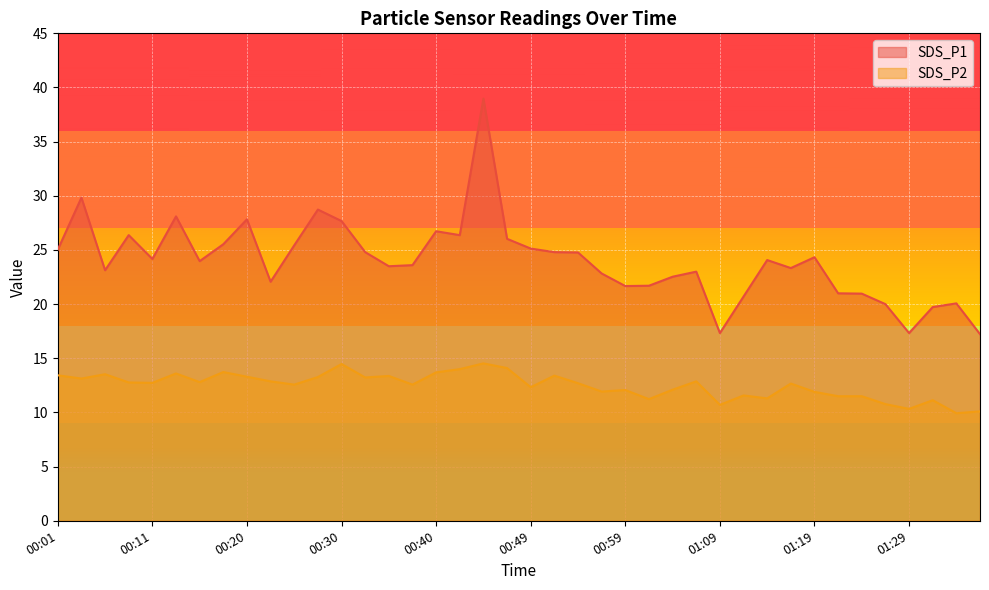

Which series changed the most between 00:35 and 01:26?

SDS_P1